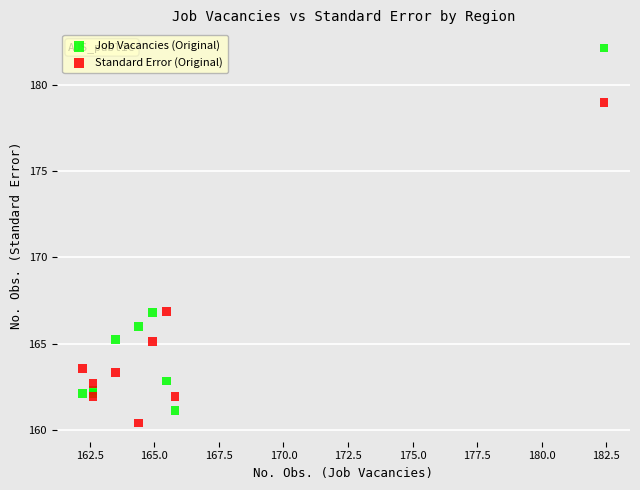

Which series contains the lowest Y value?

Standard Error (Original)